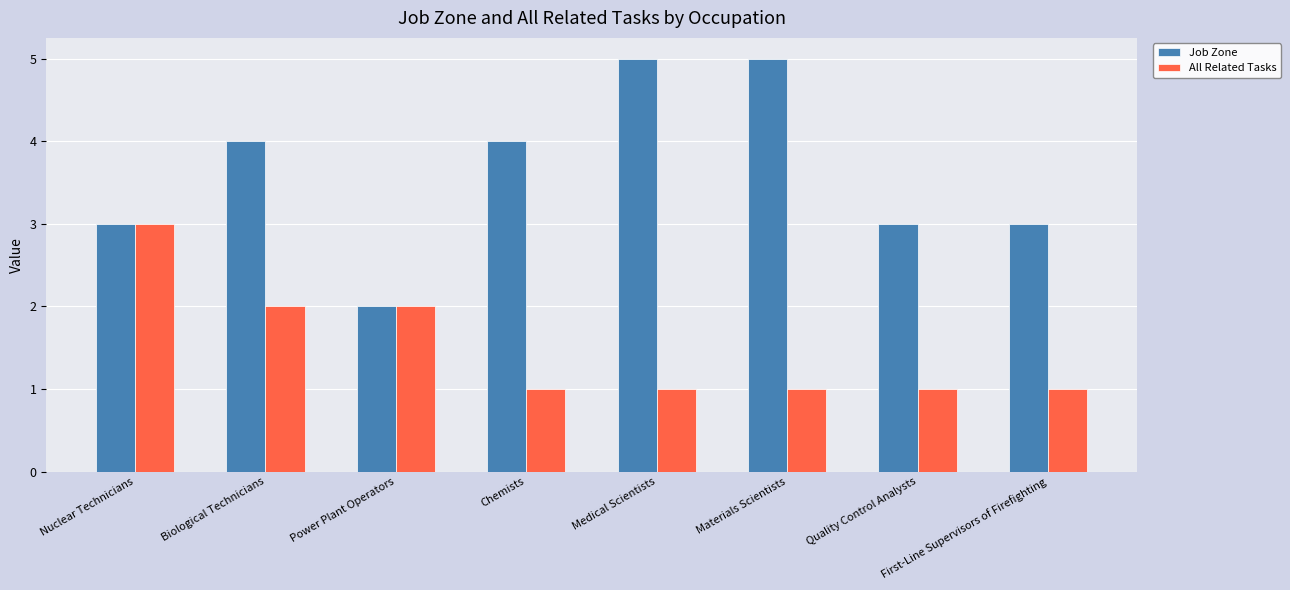

What is the average value of the All Related Tasks series?

2